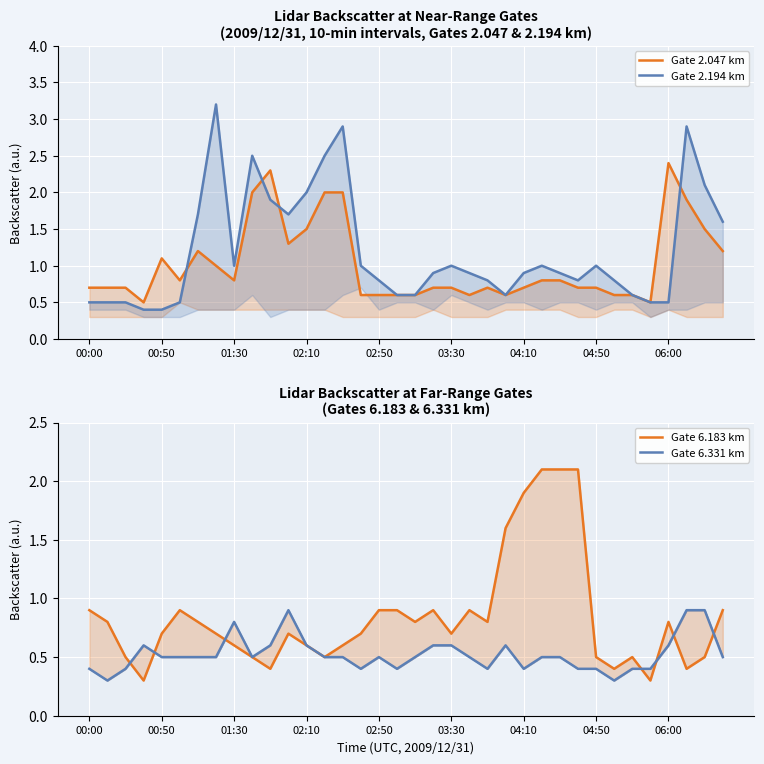

Which series ends up on top after the final intersection of Gate 6.183 km and Gate 6.331 km?

Gate 6.183 km